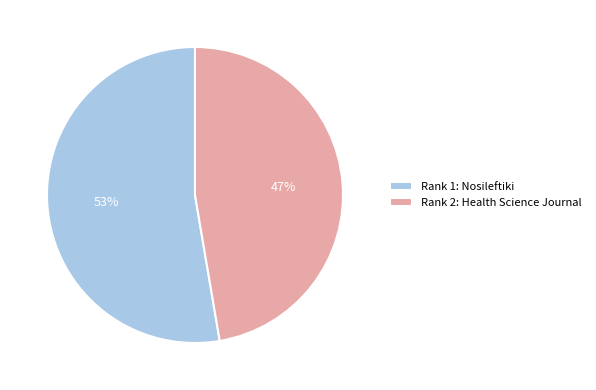

Does Rank 1: Nosileftiki represent more than half of the total?

Yes